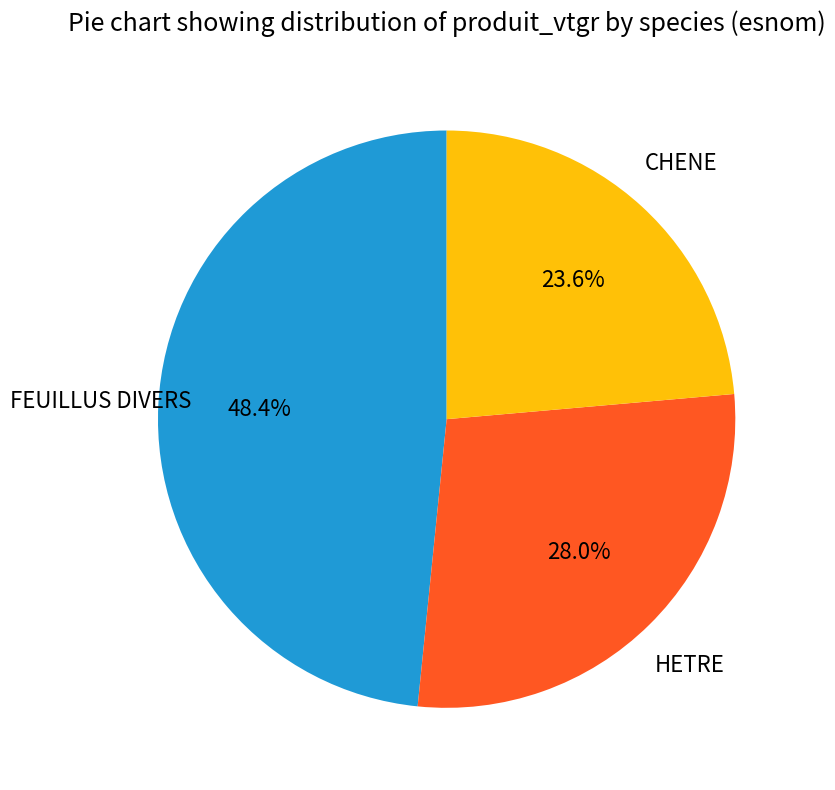

Is there a majority slice in this chart?

No